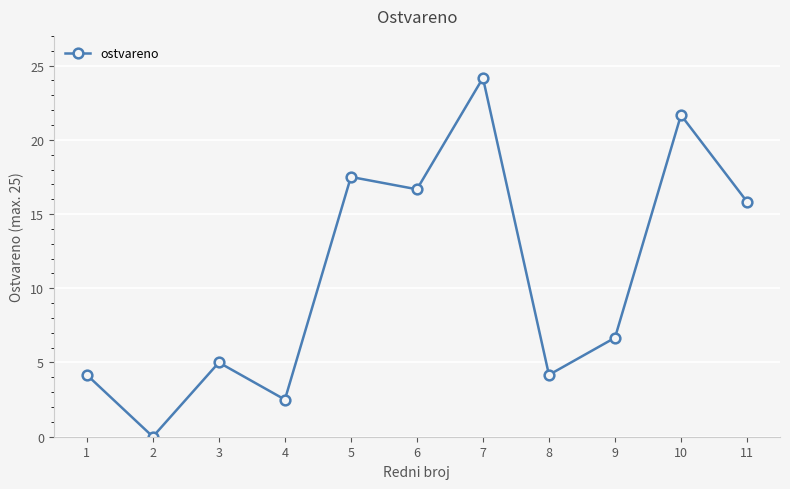

What is the ratio of the value at 3 to the value at 7?

0.2